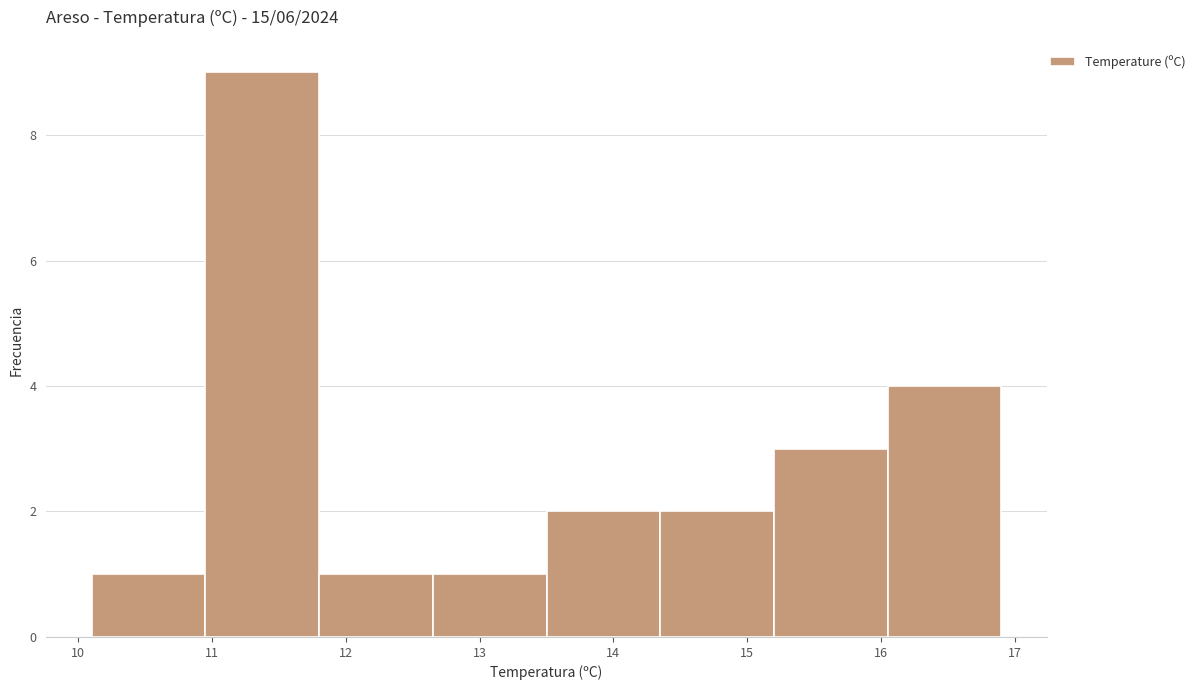

Reading left to right, transcribe this chart: for each bar, give the range it covers on the x-axis and its height. Neither the bar edges nor the heights are printed on the chart, so give them approximately, as read against the axes.

10.10 to 10.95: 1
10.95 to 11.80: 9
11.80 to 12.65: 1
12.65 to 13.50: 1
13.50 to 14.35: 2
14.35 to 15.20: 2
15.20 to 16.05: 3
16.05 to 16.90: 4